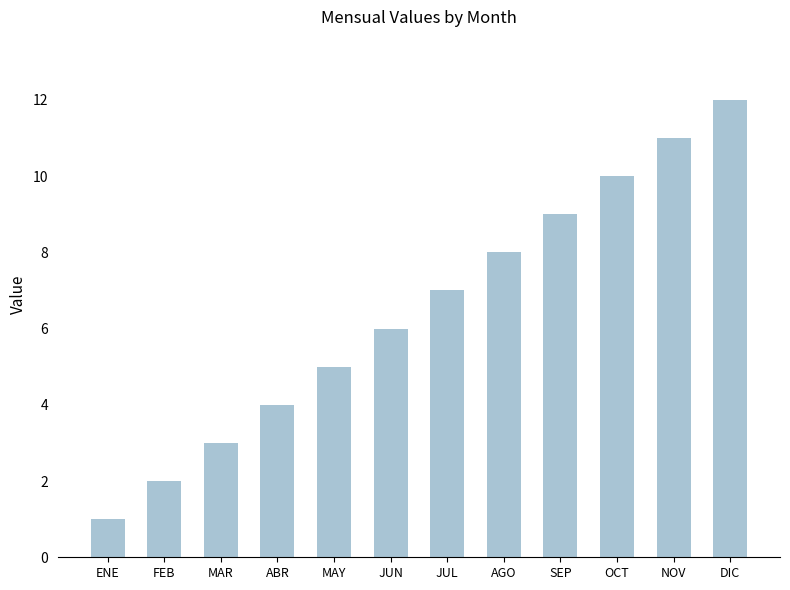

What is the maximum value shown in the chart?

12